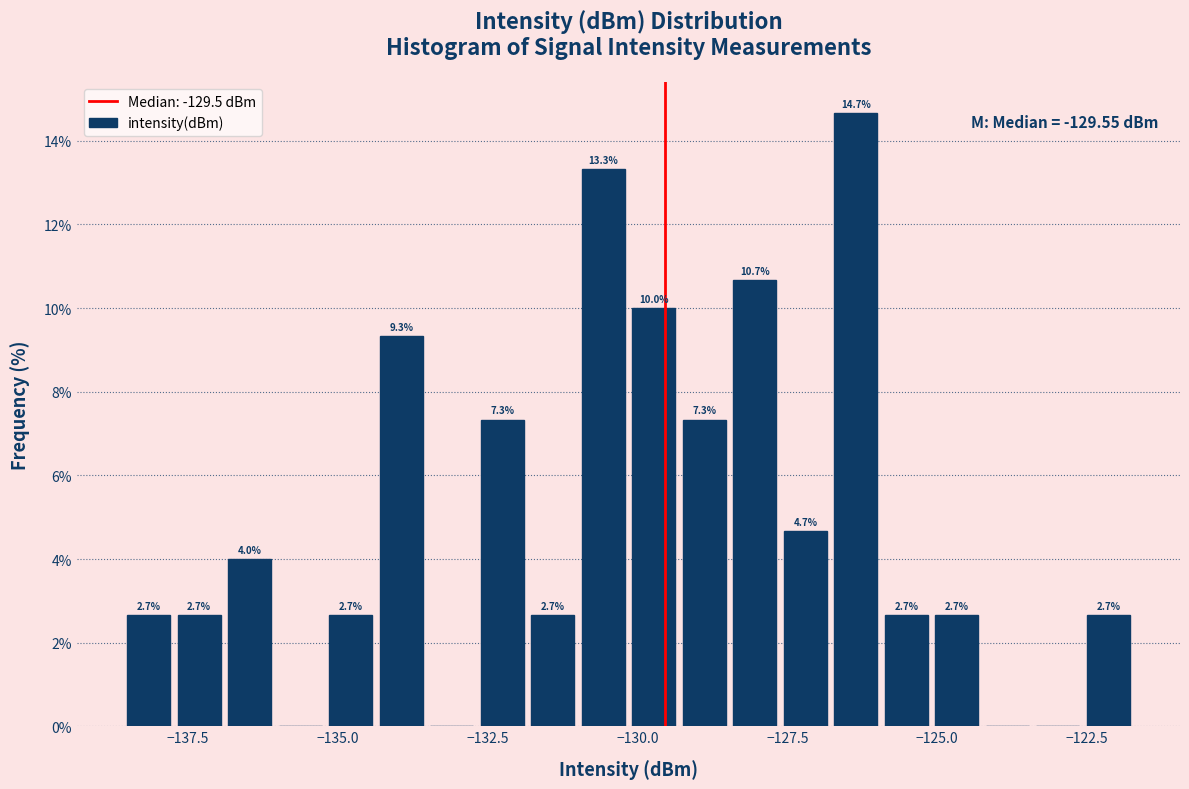

Read against the x-axis, roughly where is the centre of the tallest bar?

-126.5